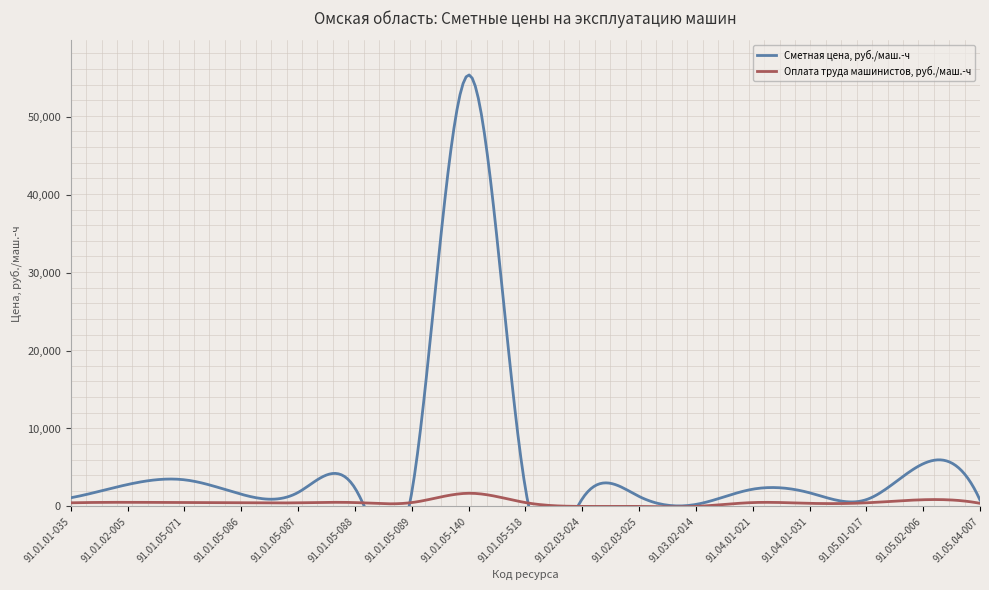

Is it true that Сметная цена, руб./маш.-ч equals 1282.0 at 91.02.03-025?

True